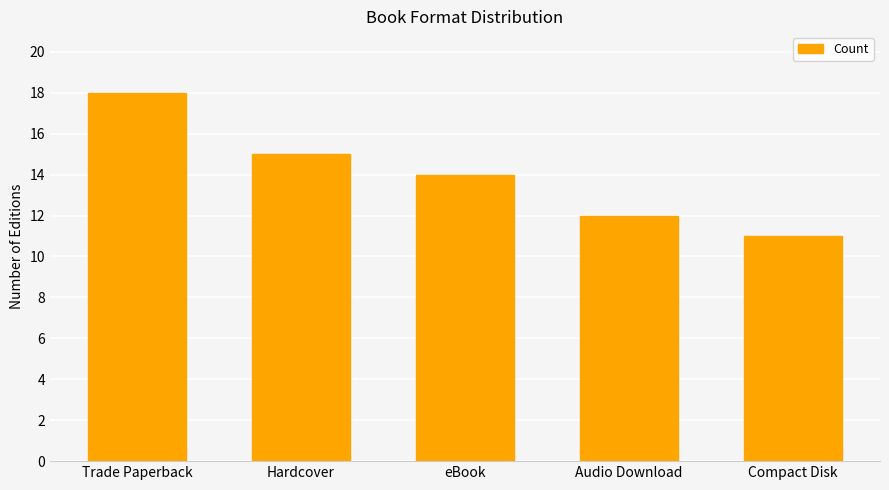

Between Trade Paperback and Audio Download, which is larger?

Trade Paperback